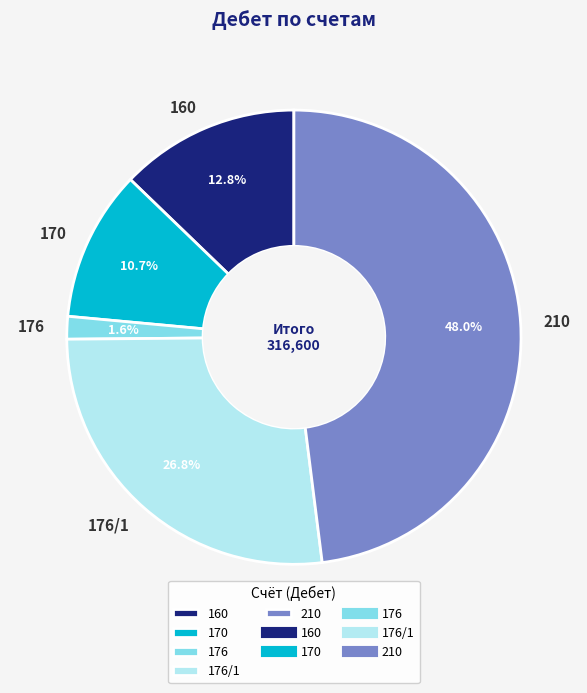

Which slice is the smallest?

176